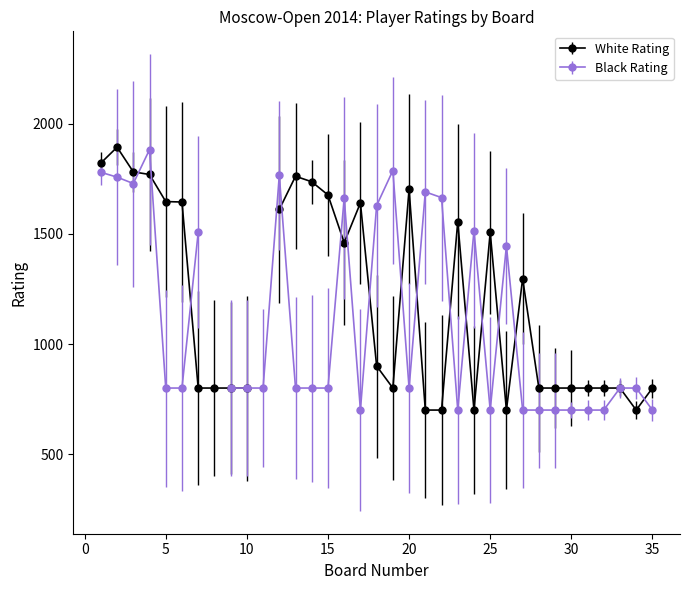

Where is Black Rating nearest to the value 941?

5